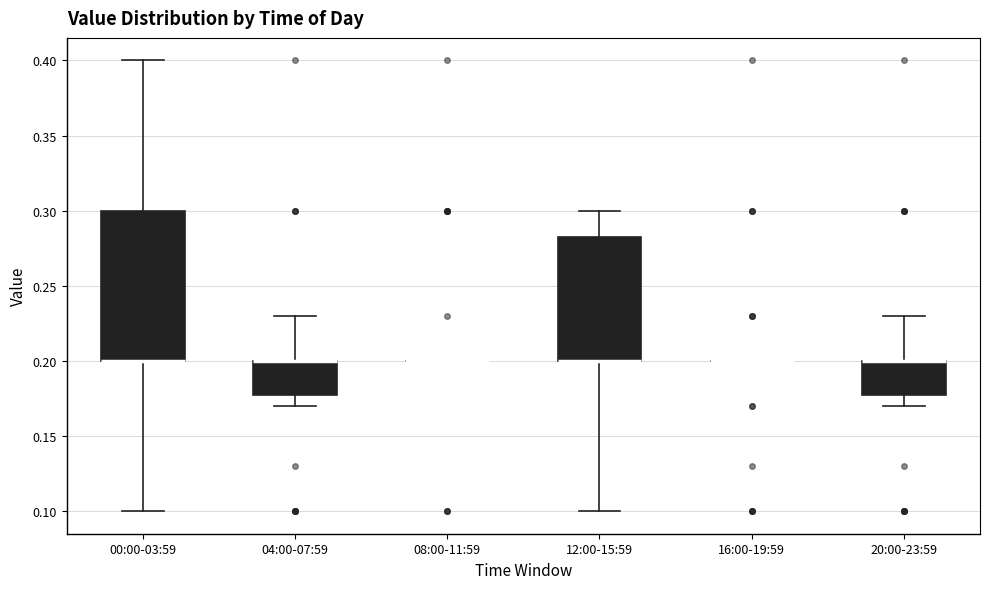

Where is the upper edge of the box for 20:00-23:59 on the y-axis? The values are not printed on the chart, so give them approximately, as read against the axis.

0.200